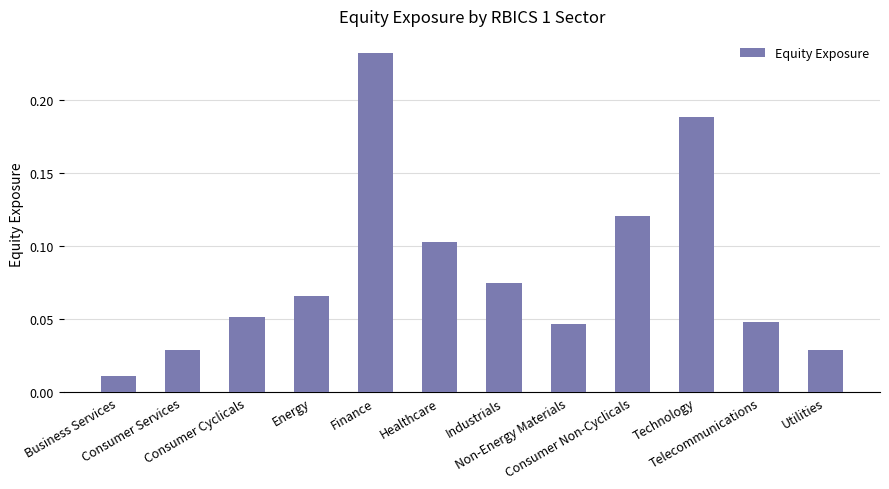

True or false: the data shows 0.2 at Consumer Non-Cyclicals.

False